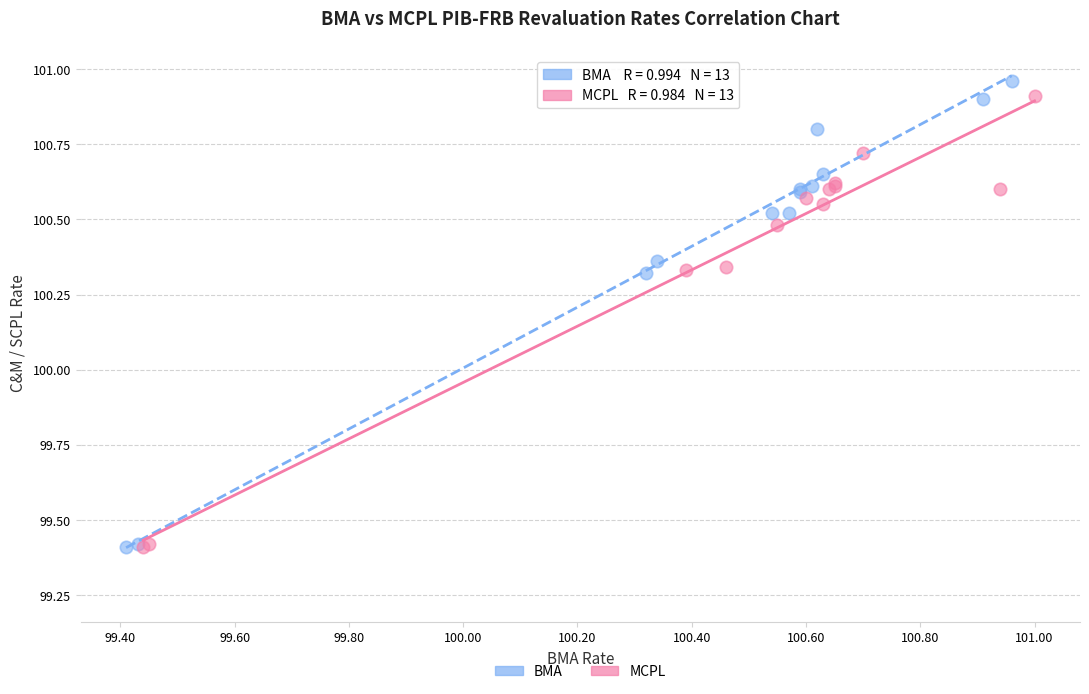

Which series reaches the maximum Y coordinate?

BMA